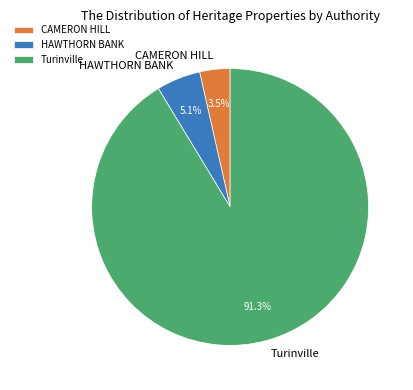

Is it true that HAWTHORN BANK is 5% of the pie?

True